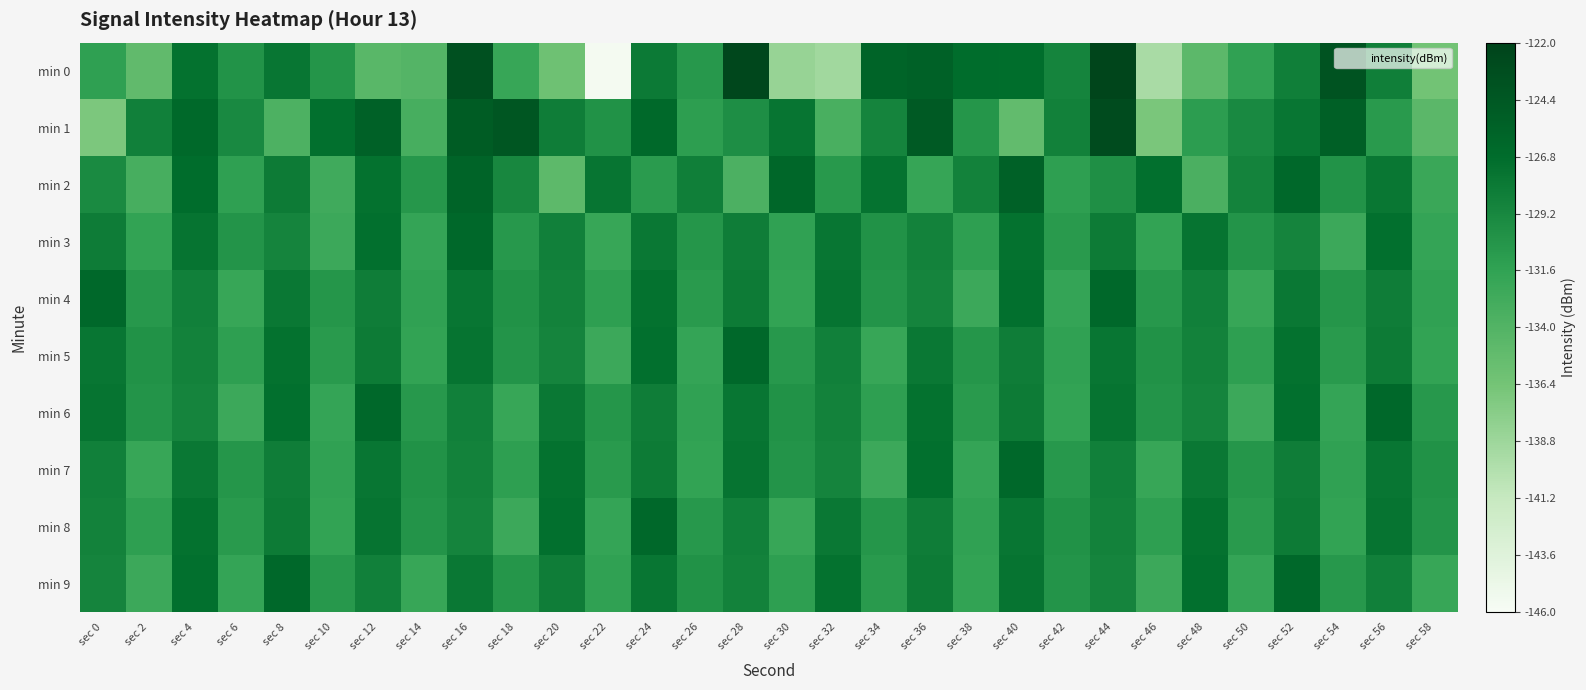

What is the difference between the highest and lowest values at sec 10?

5.5